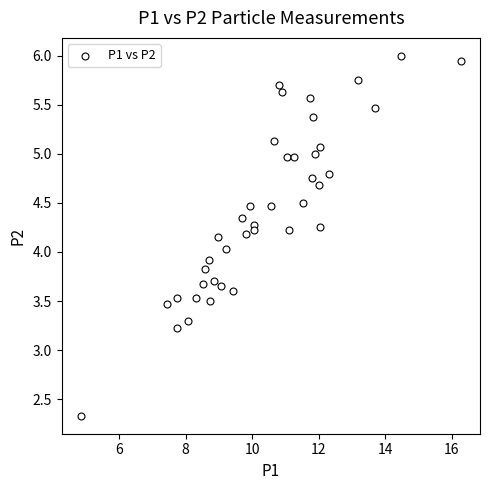

What is the range of X values (max minus min)?

11.4